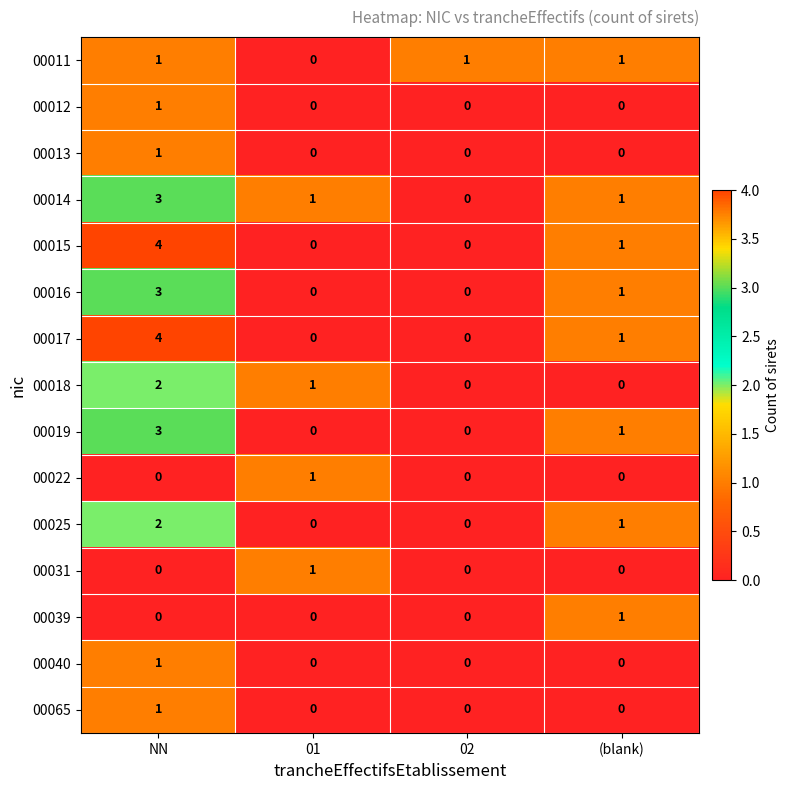

Where is 00017 nearest to the value 2?

(blank)